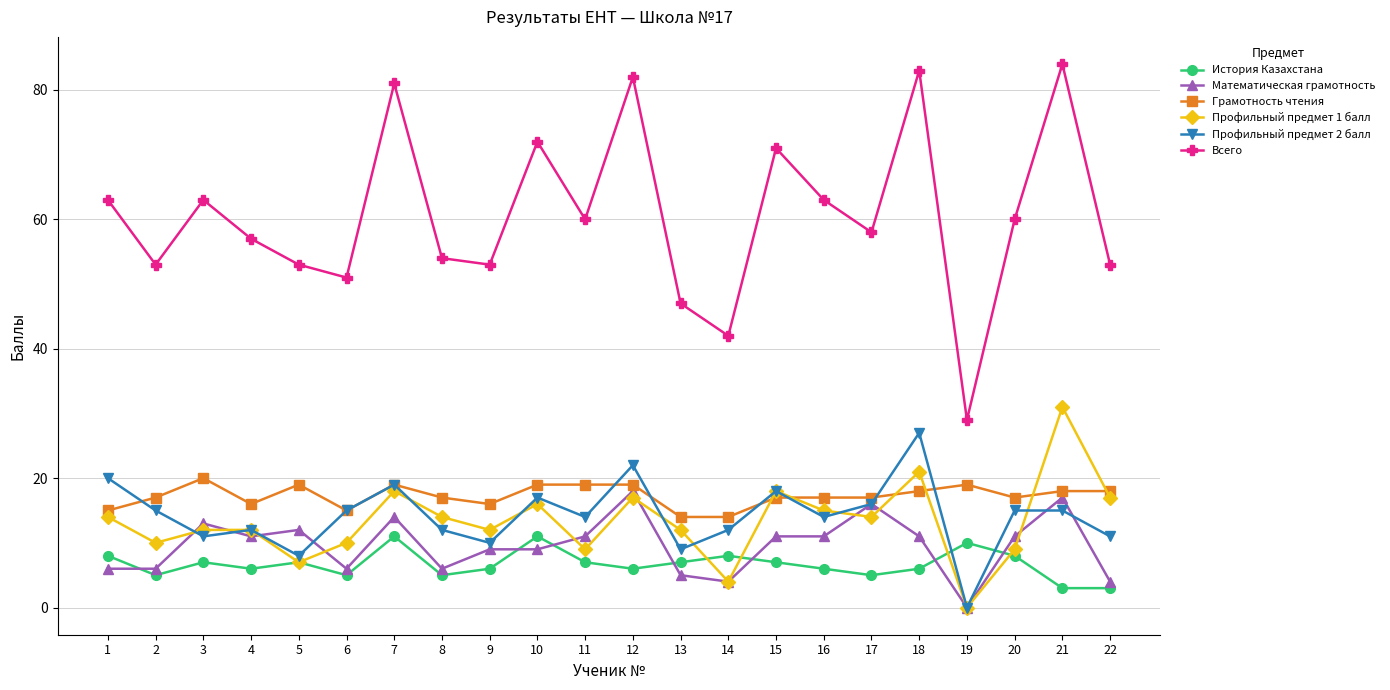

How many lines are shown in the chart?

6